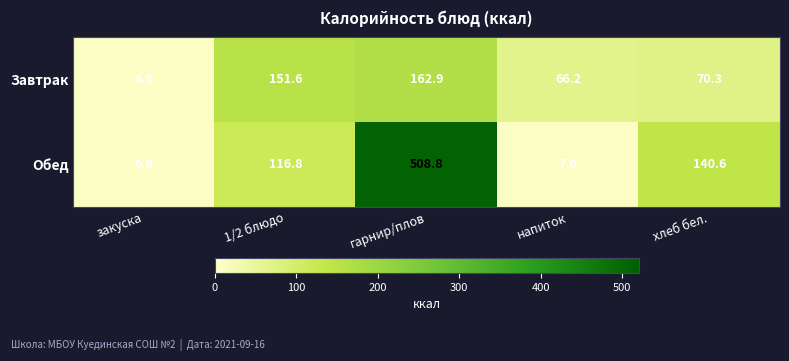

What is the difference between the second highest and minimum values in the Обед series?

133.8